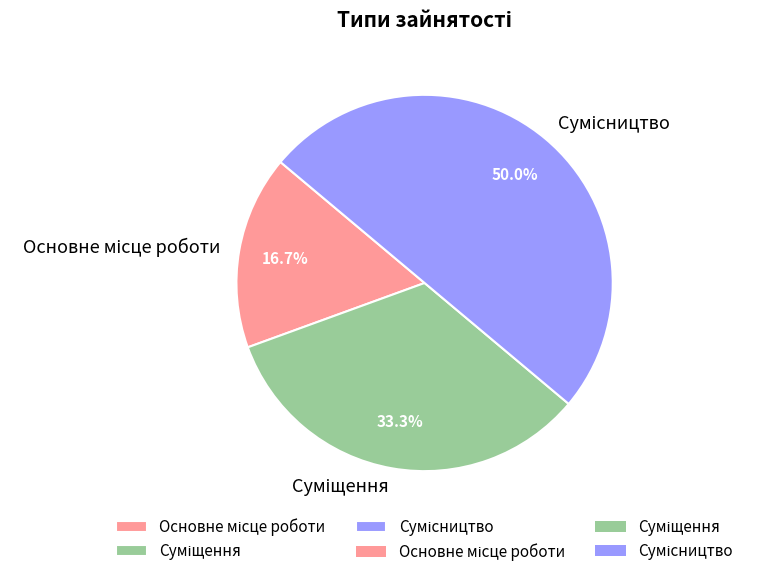

What percentage is the Суміщення slice, to the nearest percent?

33%